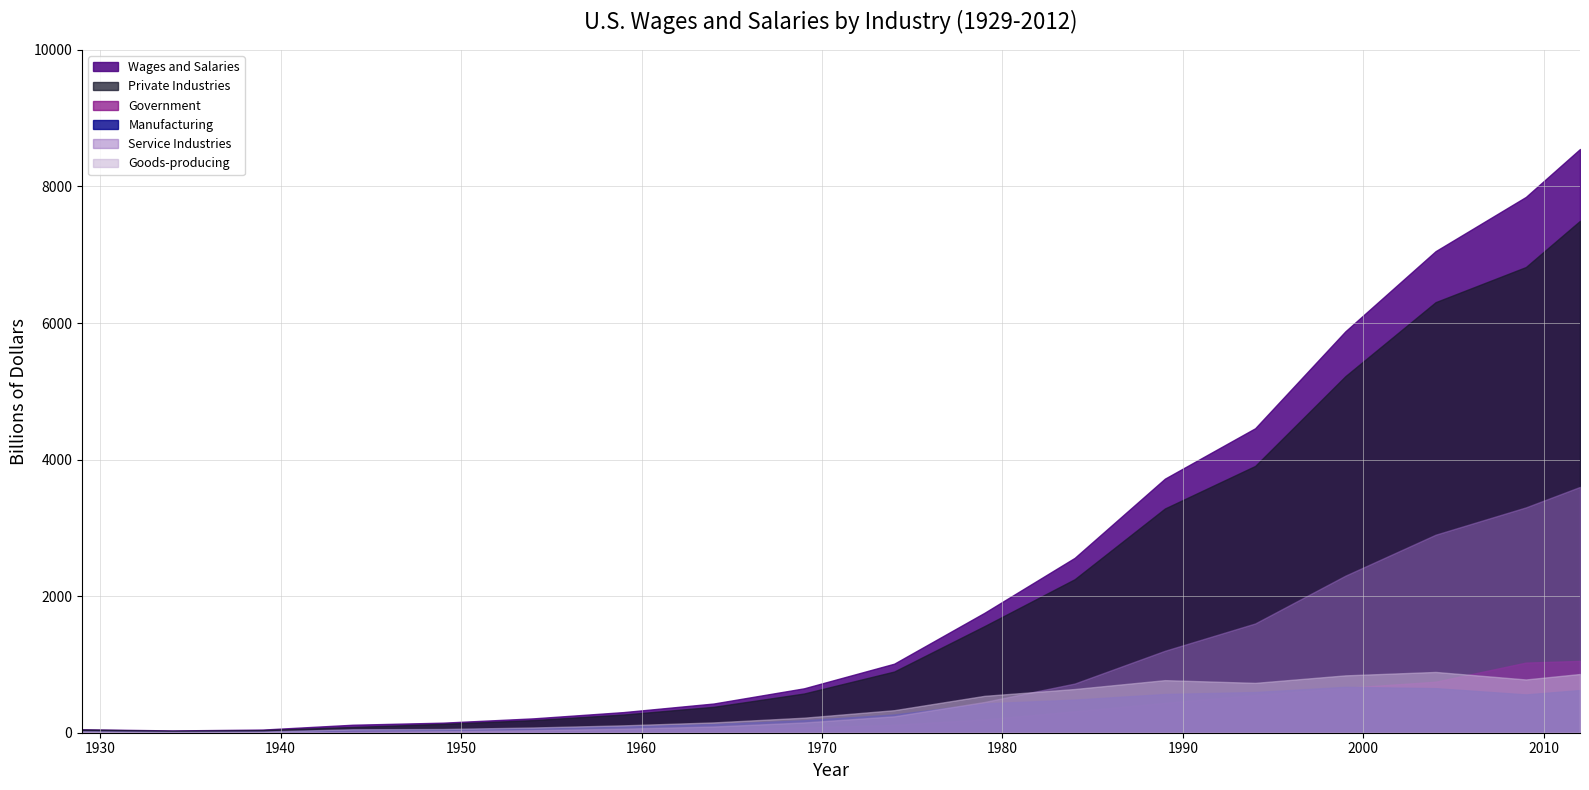

Which series changed the most between 1934 and 1999?

Wages and Salaries